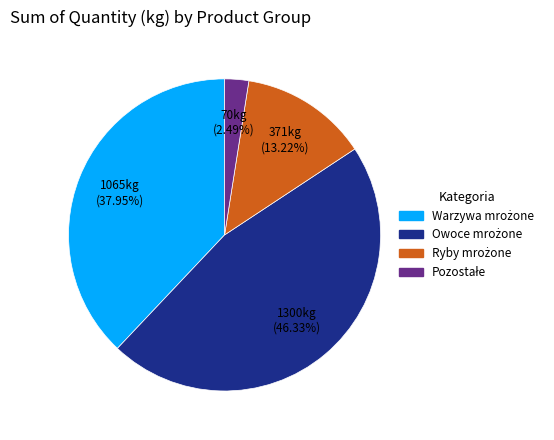

Is there a majority slice in this chart?

No